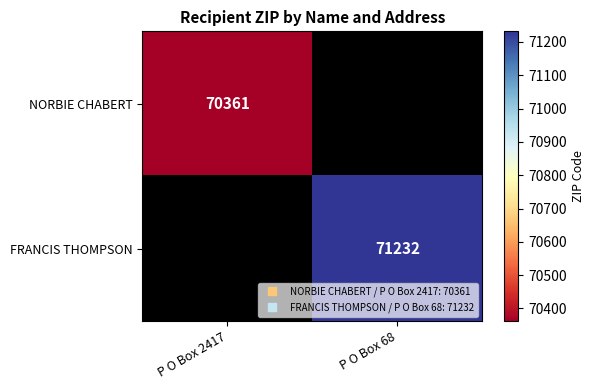

At P O Box 2417, list the series in order from largest to smallest.

NORBIE CHABERT, FRANCIS THOMPSON